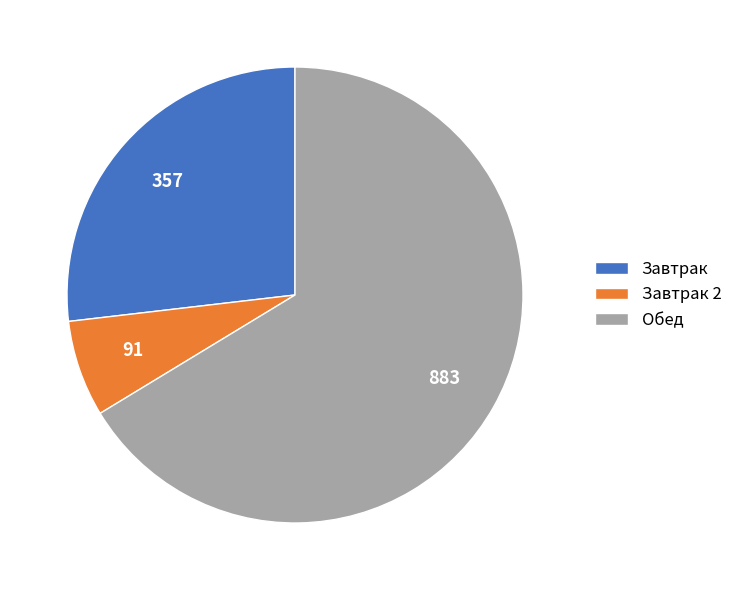

What is the smallest slice in the pie chart?

Завтрак 2